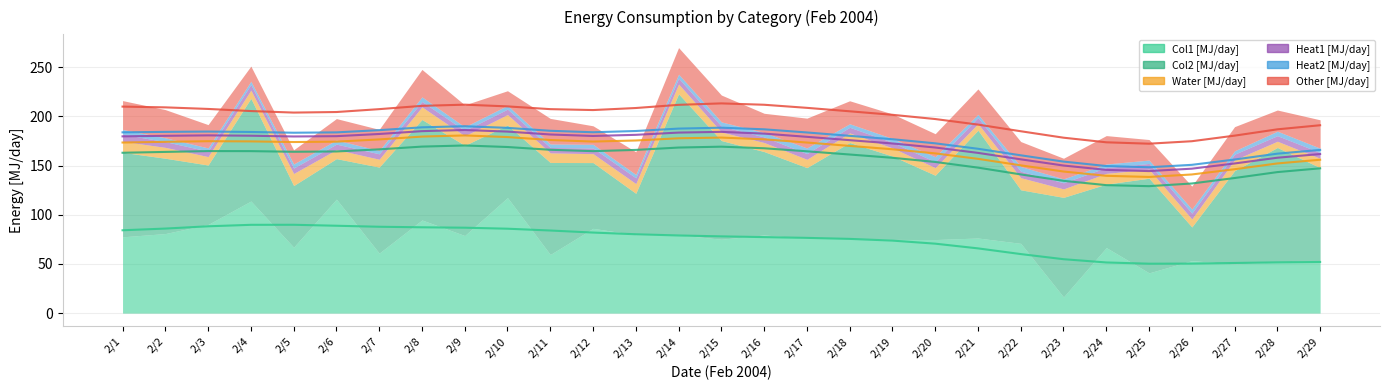

Does the chart have visible grid lines?

Yes